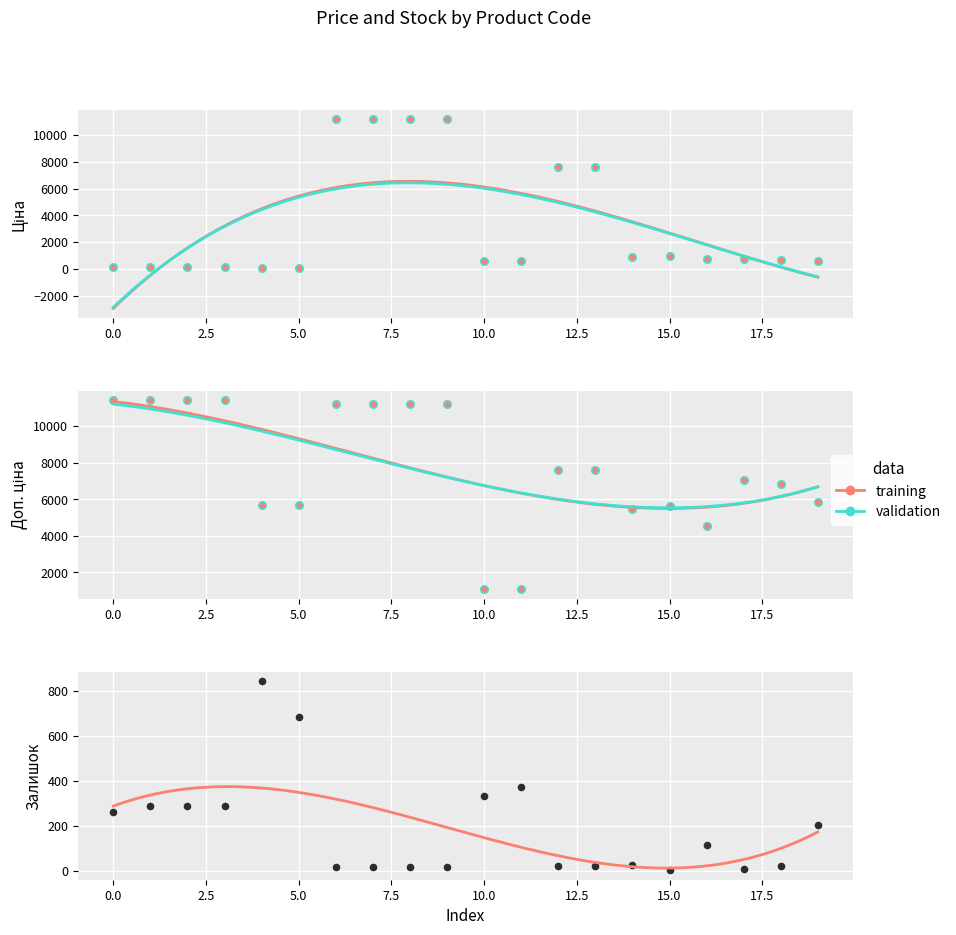

Which series reaches the maximum Y coordinate?

Доп. ціна